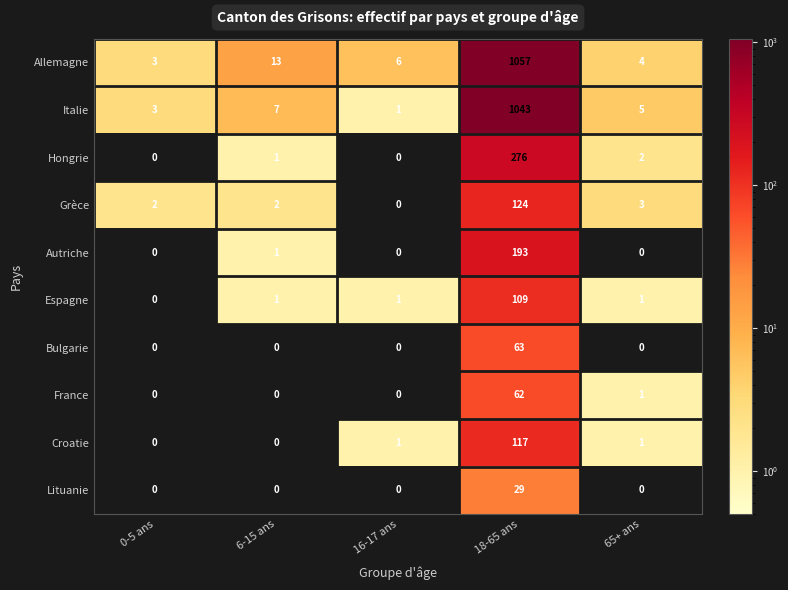

What is the difference between the maximum and minimum values in the Croatie series?

117